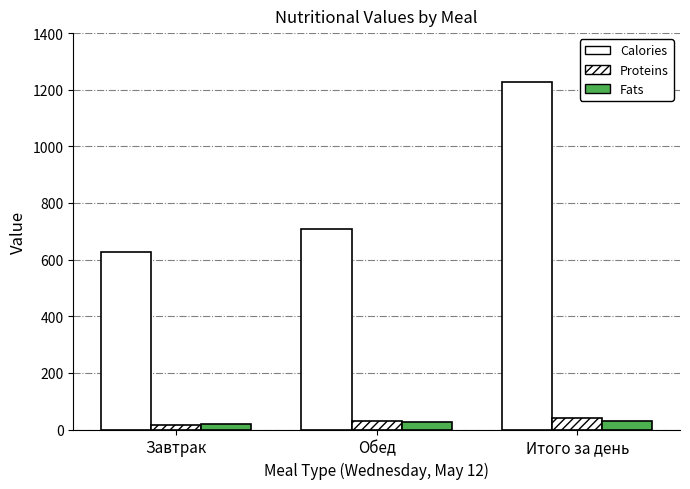

How many values in the Fats series are below 26?

1